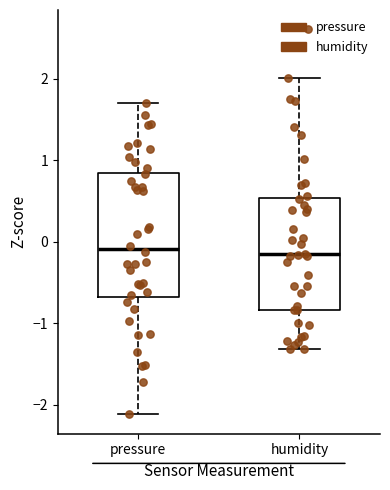

Where does the lower whisker of the box for pressure end on the y-axis? The values are not printed on the chart, so give them approximately, as read against the axis.

-2.1